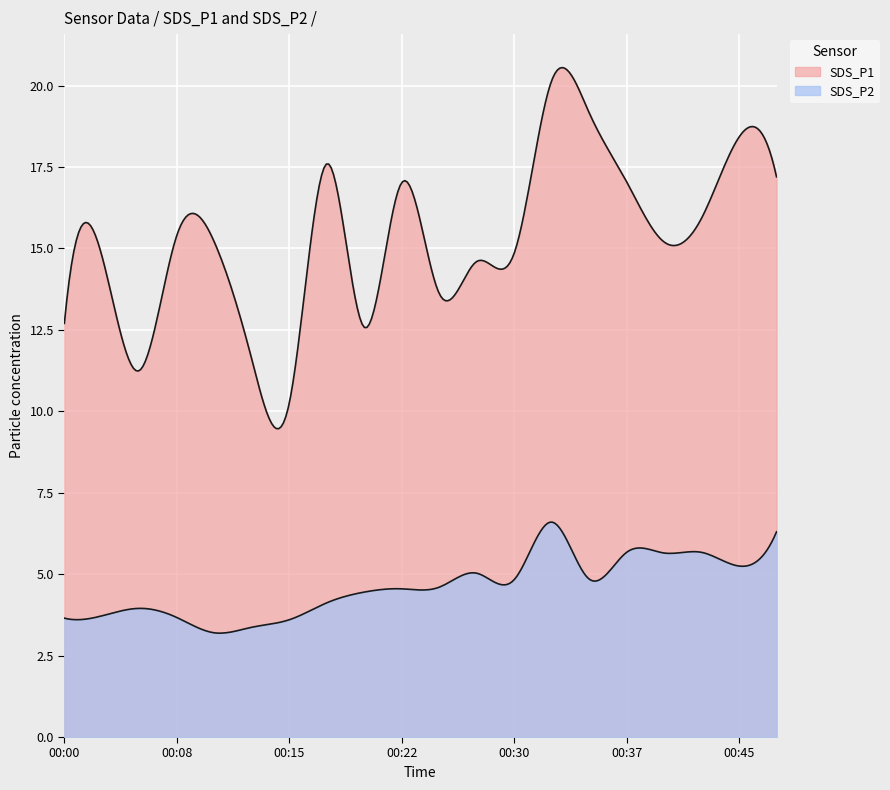

True or false: SDS_P1 and SDS_P2 cross at least once.

False